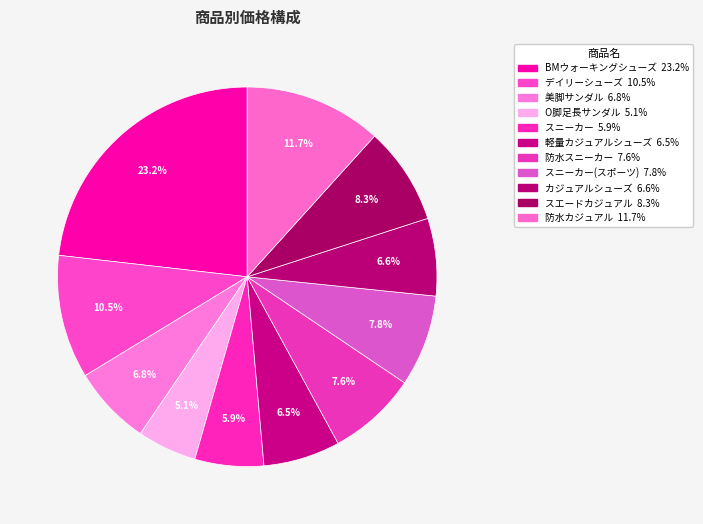

Count the number of slices in the pie.

11